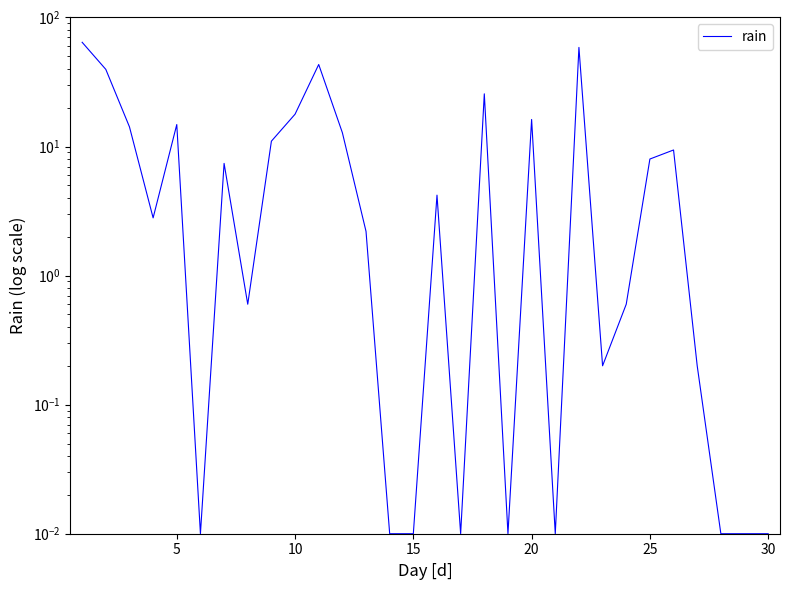

What is the change in value from 25 to 21?

+58.6